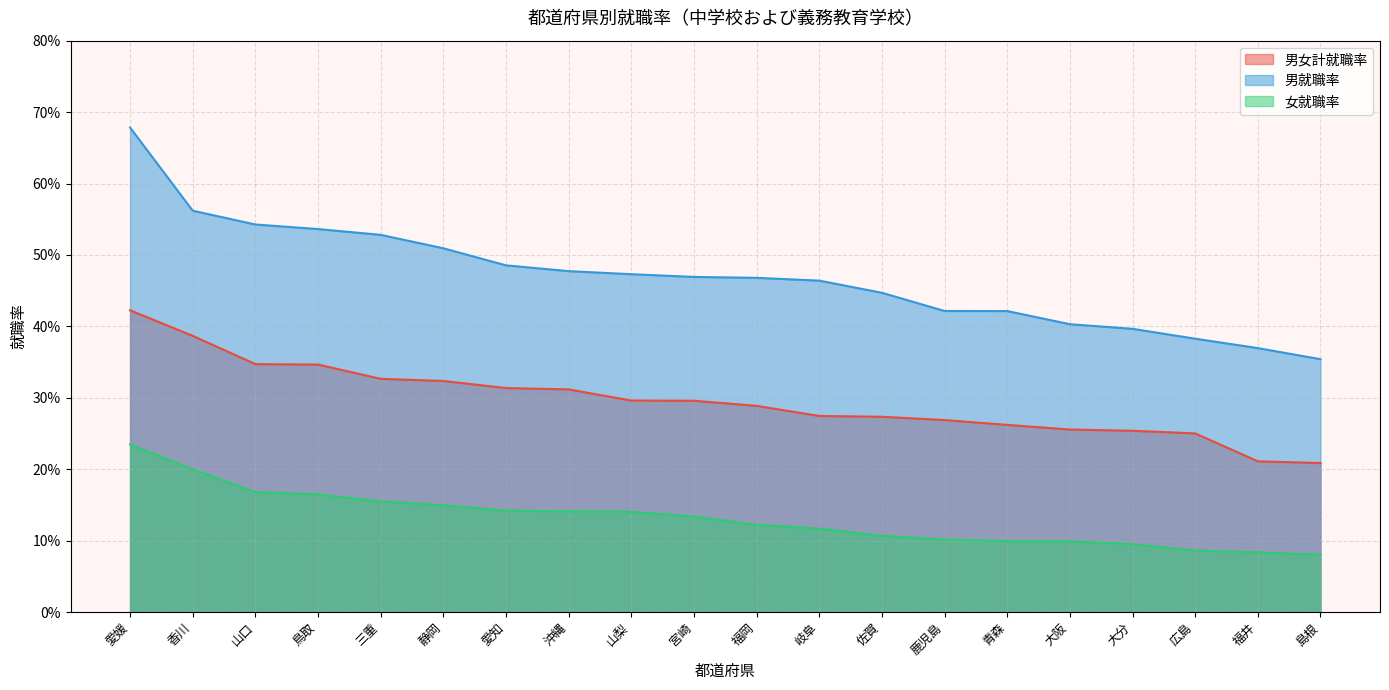

What is the value of the 女就職率 point at the 9th from the left?

0.1